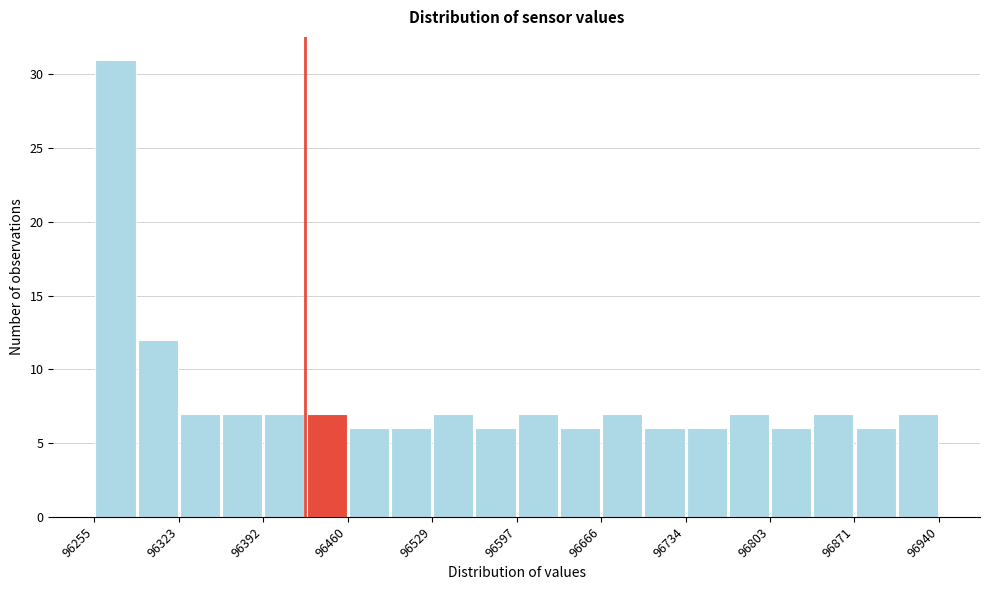

Read against the x-axis, roughly where is the centre of the tallest bar?

96270